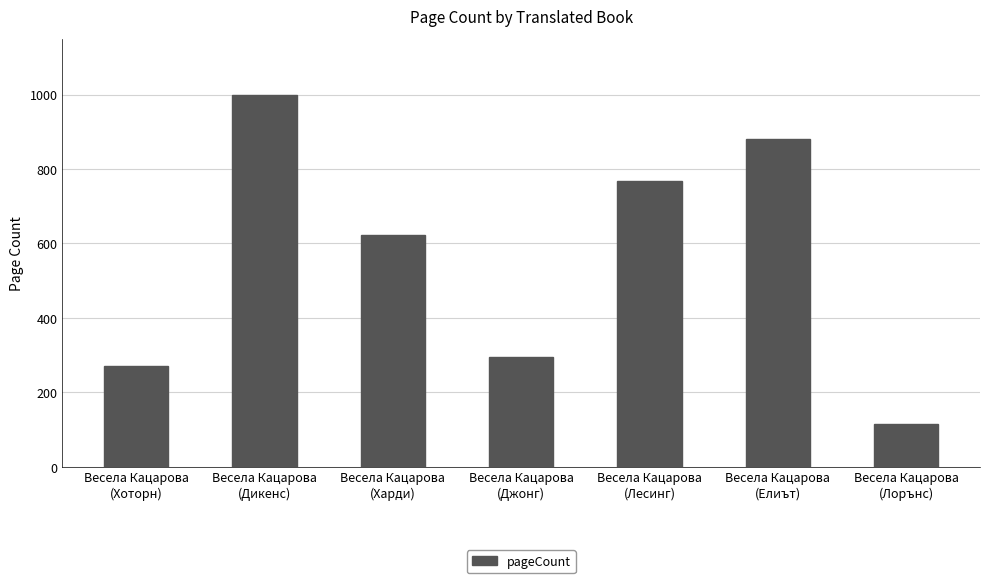

What is the sum of all values?

3956